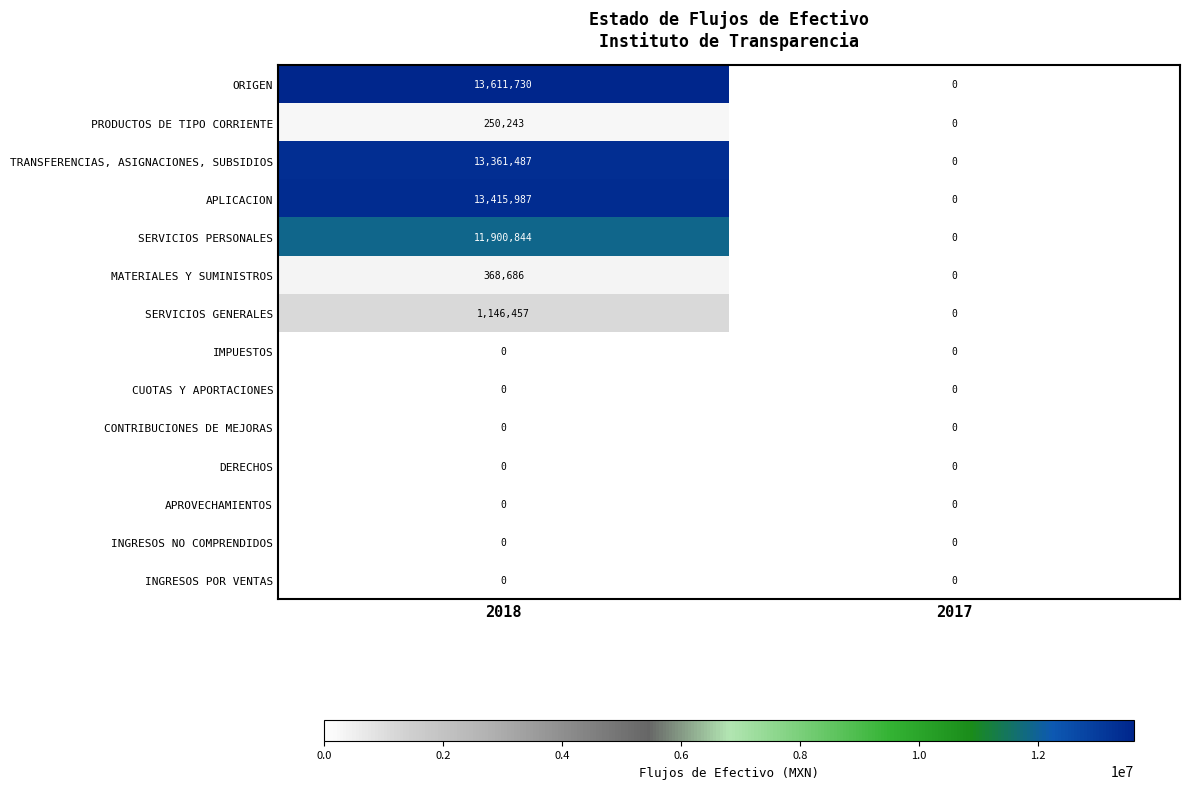

What is the difference between the maximum and minimum values in the SERVICIOS GENERALES series?

1146457